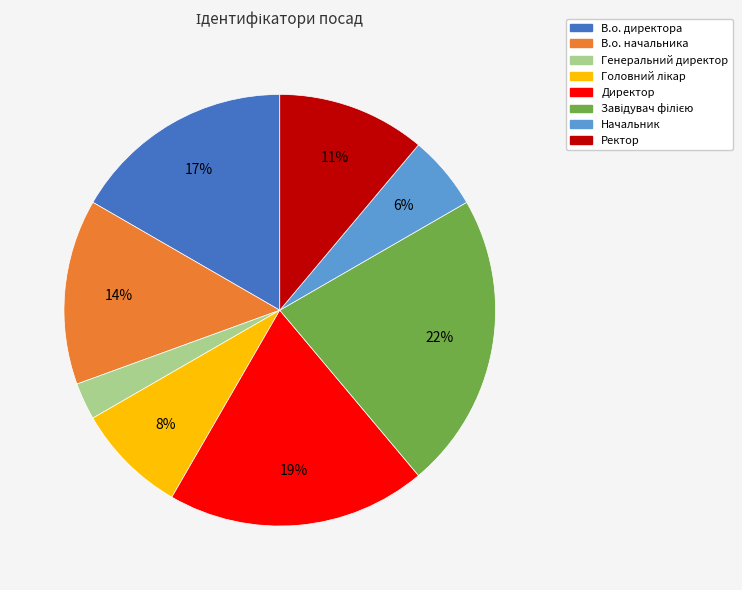

Combined, do Генеральний директор and Директор account for over 50%?

No